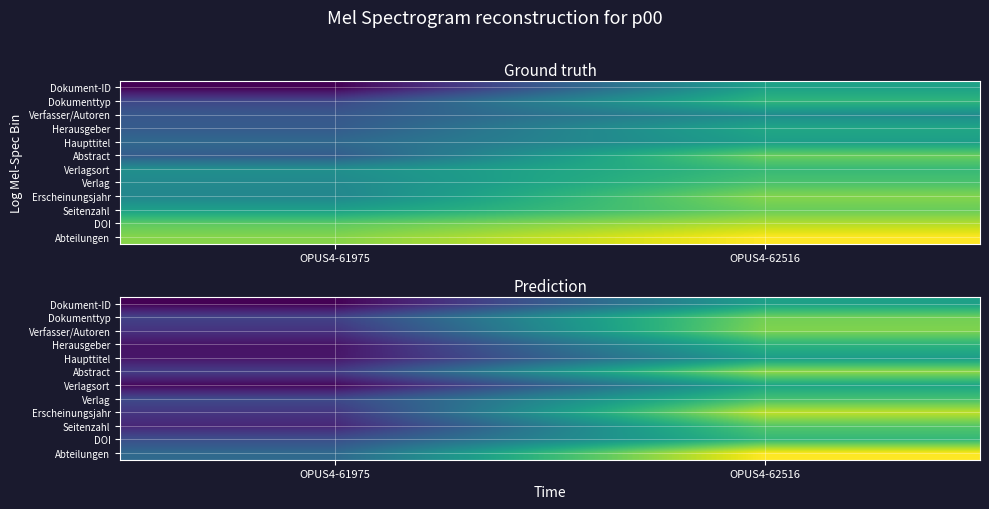

At how many categories does at least one series exceed 0?

2